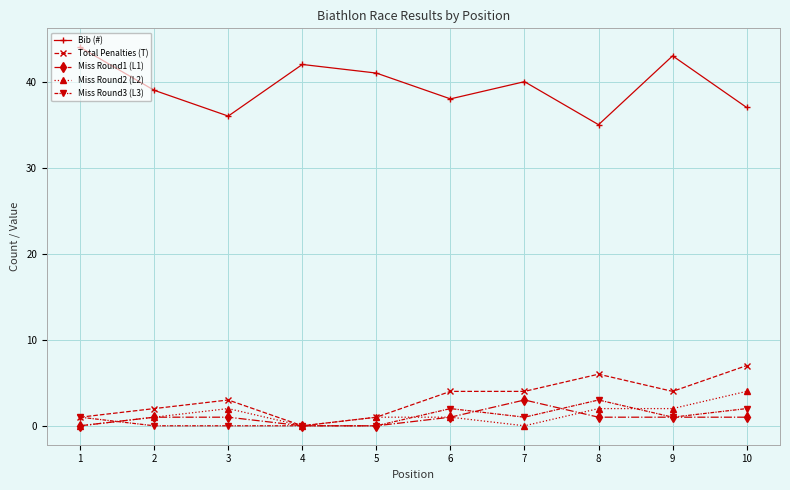

Where is the first local minimum for Total Penalties (T)?

4